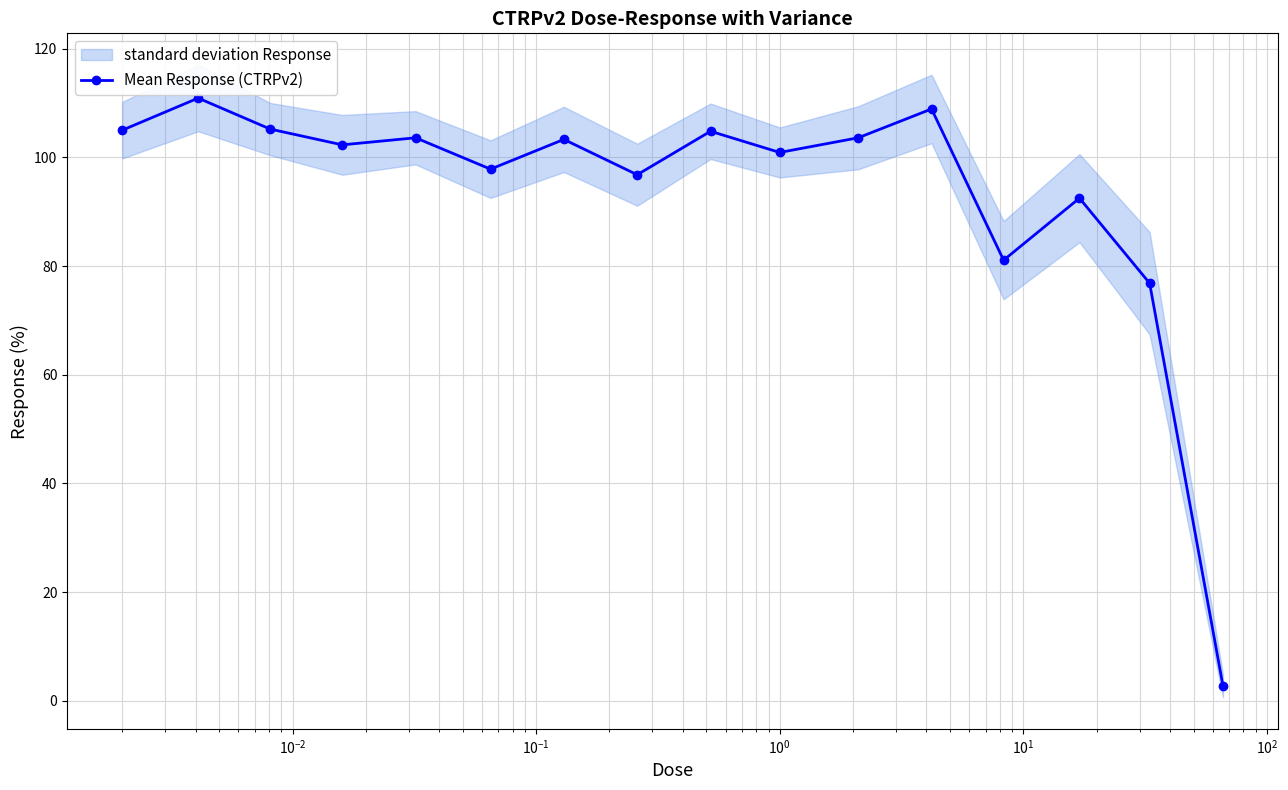

What is the difference between the second highest and second lowest values?

32.1